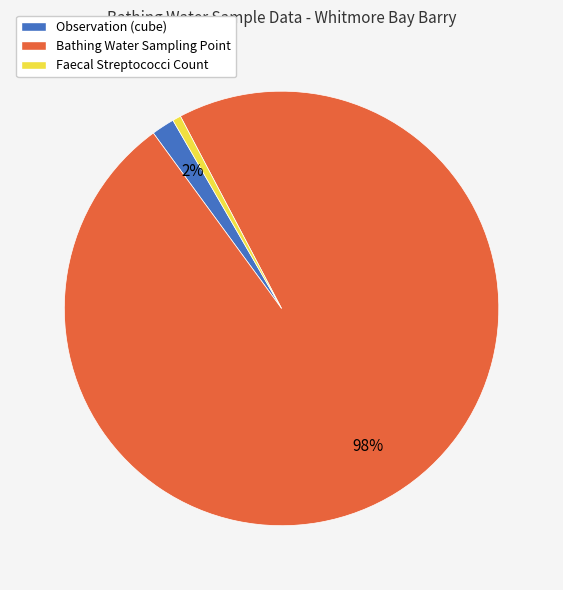

Do Bathing Water Sampling Point and Faecal Streptococci Count together represent more than half of the pie?

Yes